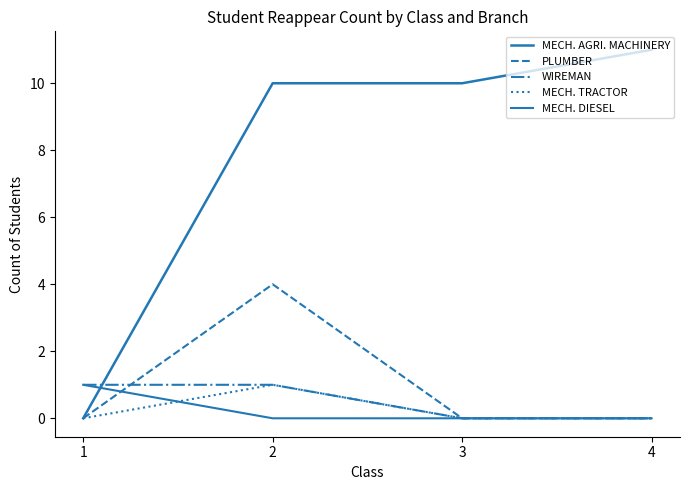

Which category has the highest value across all series?

4